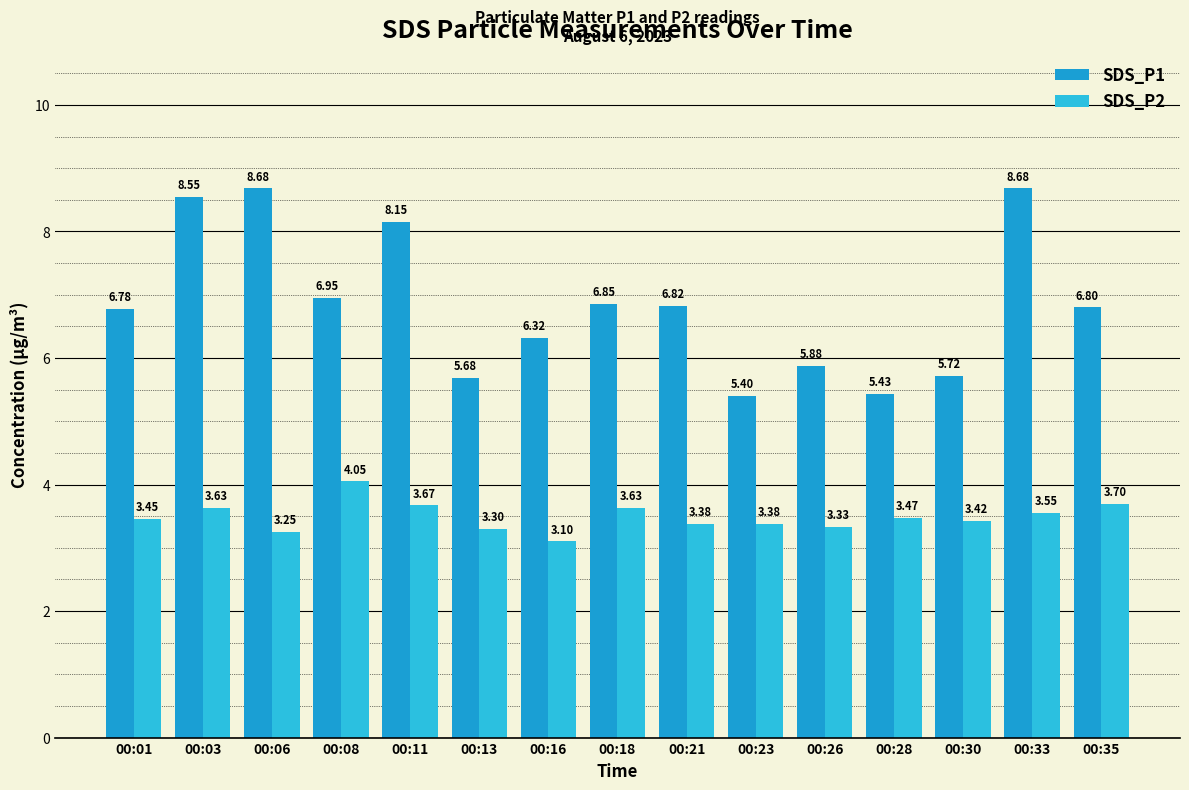

What is the sum of the SDS_P1 values at 00:08 and 00:11?

15.1